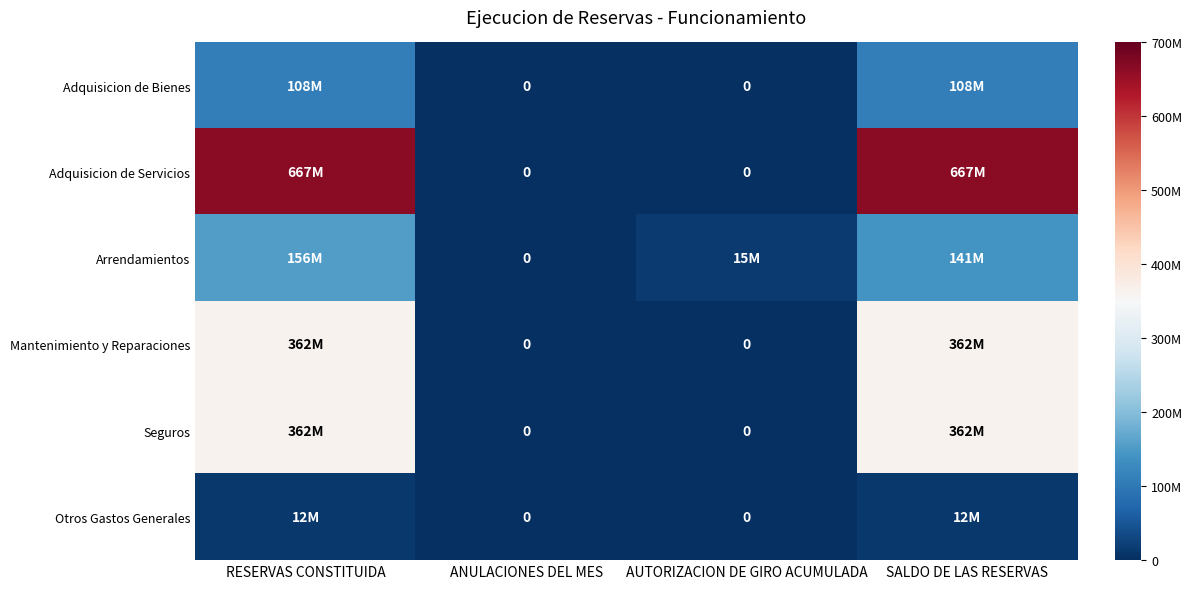

What is the difference between the second highest and second lowest values in the Seguros series?

361705000